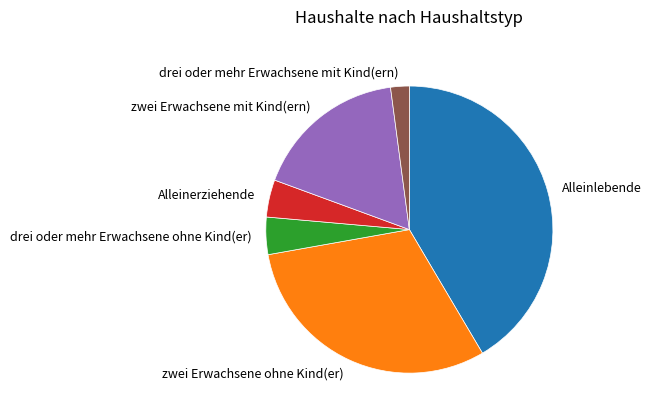

What is the largest slice in the pie chart?

Alleinlebende